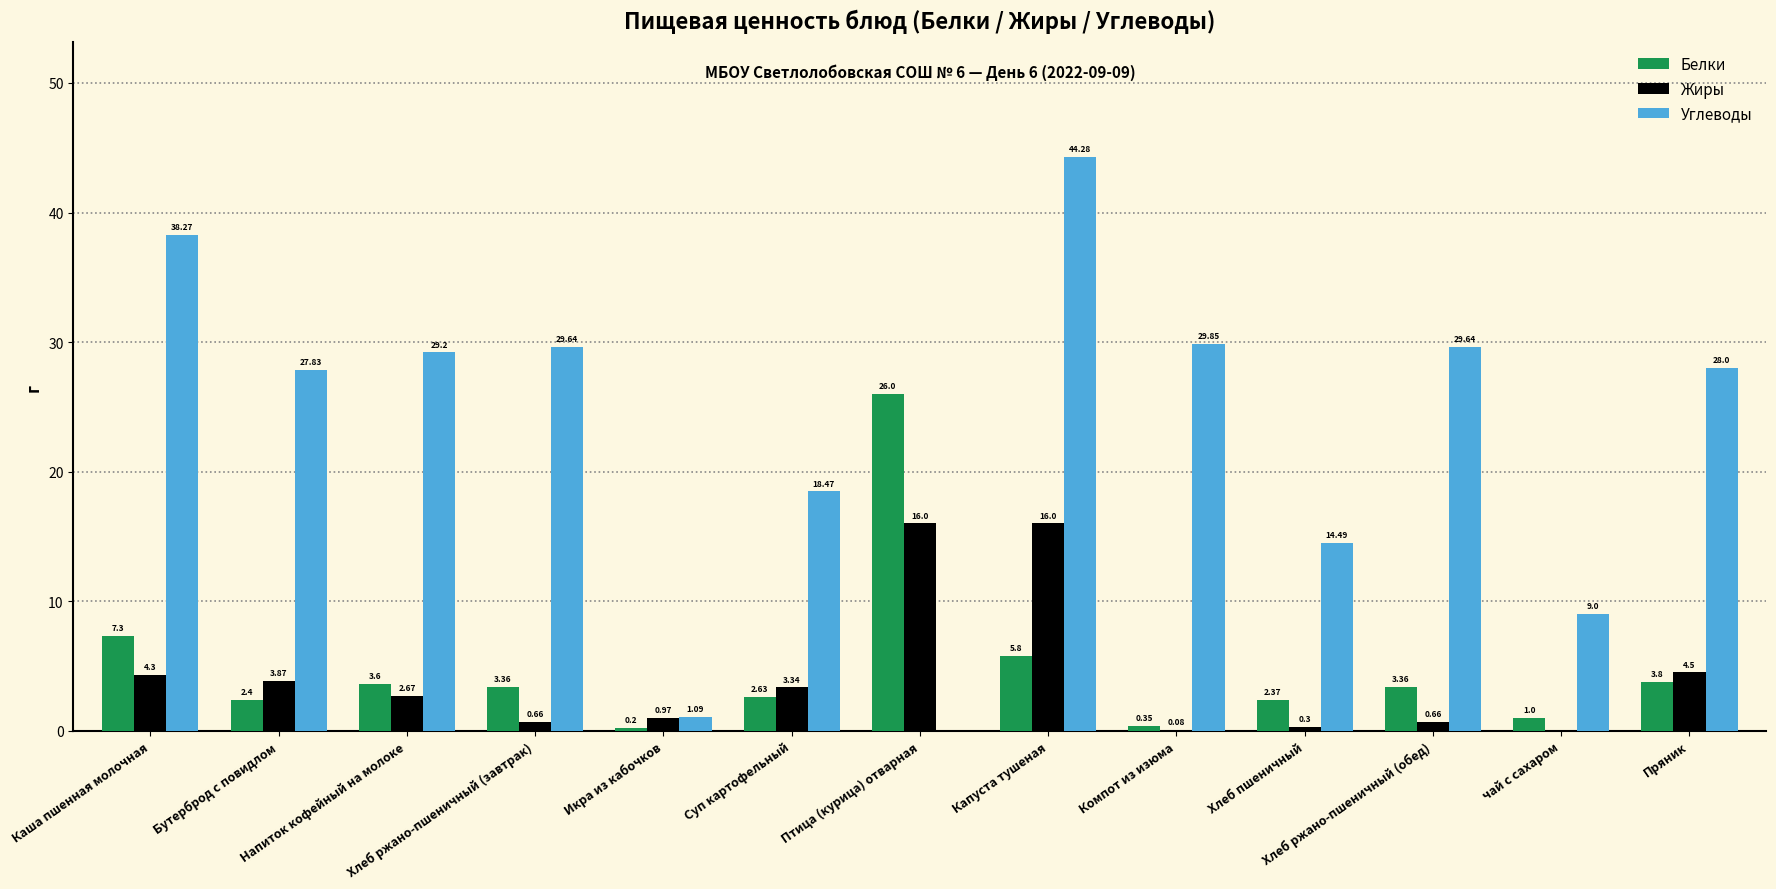

Which series has the largest total across all categories?

Углеводы